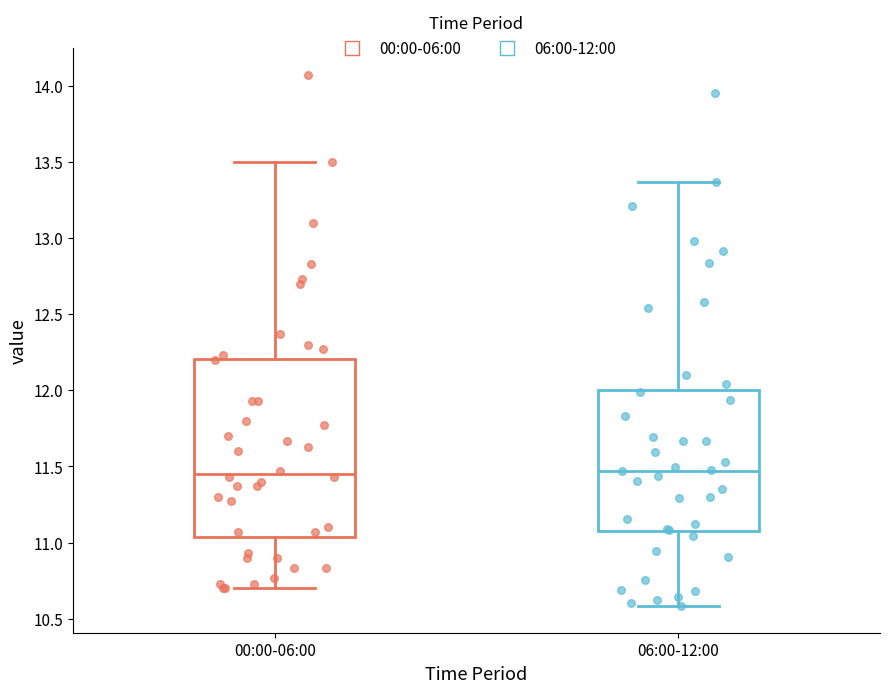

Reading left to right, transcribe this box plot: for each box, give where its median line is, the range the box spans, and where its two whiskers end, as read against the y-axis. The values are not printed on the chart, so give them approximately, as read against the axis.

00:00-06:00: median 11.45, box 11.05 to 12.20, whiskers 10.70 to 13.50
06:00-12:00: median 11.45, box 11.05 to 12.00, whiskers 10.60 to 13.35